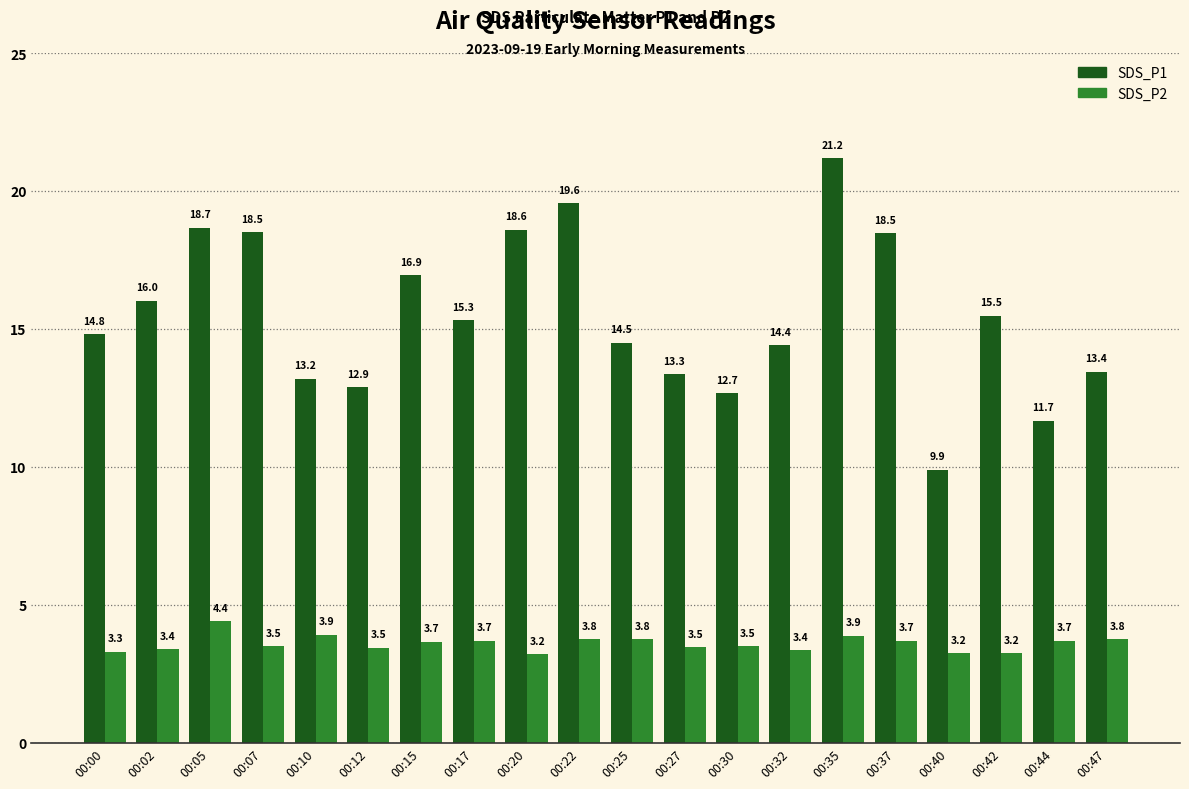

What is the value of the SDS_P2 bar at the 20th from the left?

3.8